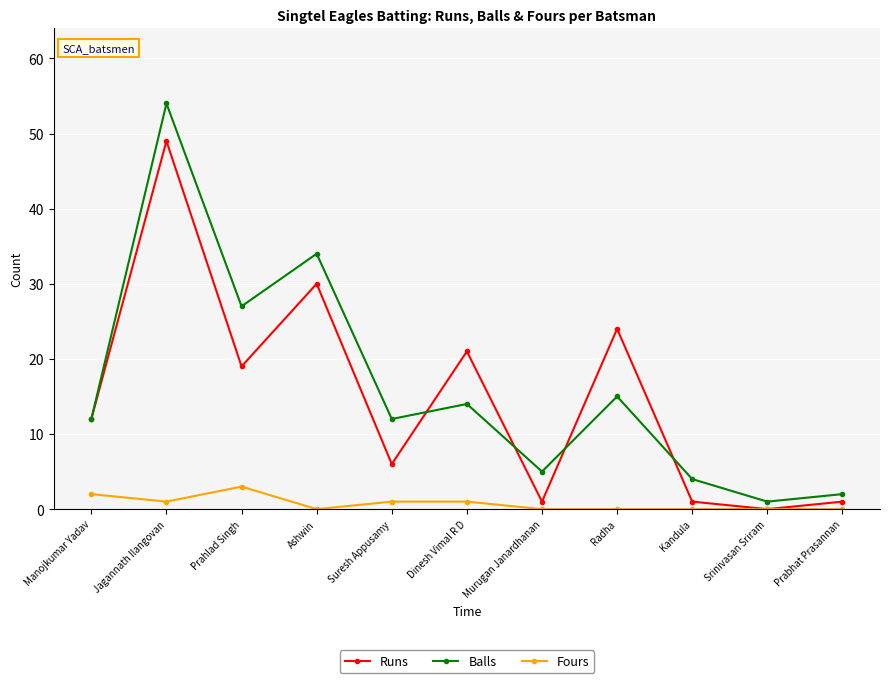

True or false: Runs has more than 1 points higher than both neighbors.

True